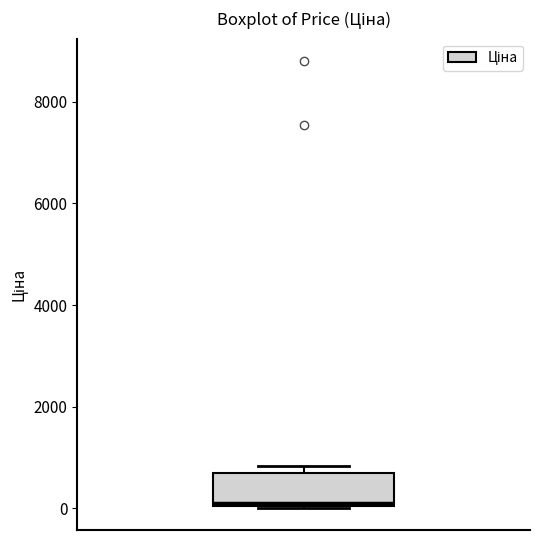

Where is the upper edge of the box on the y-axis? The values are not printed on the chart, so give them approximately, as read against the axis.

600